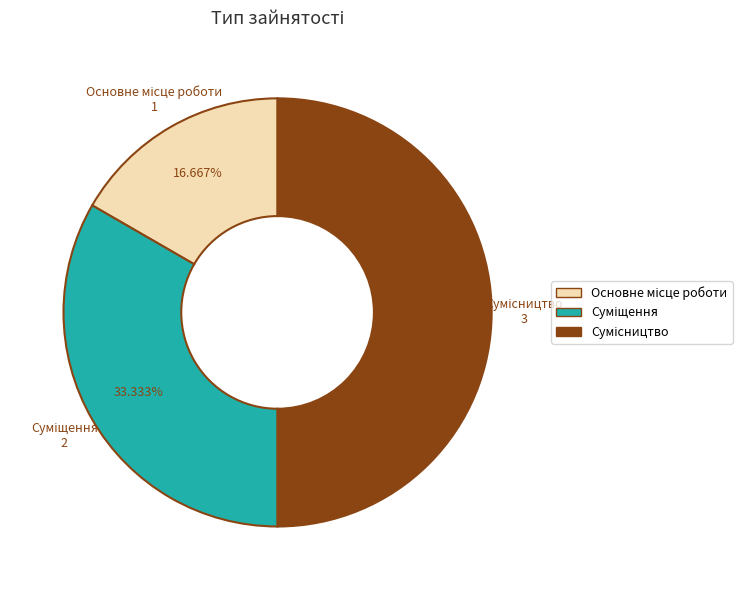

True or false: Основне місце роботи accounts for 17% of the total.

True